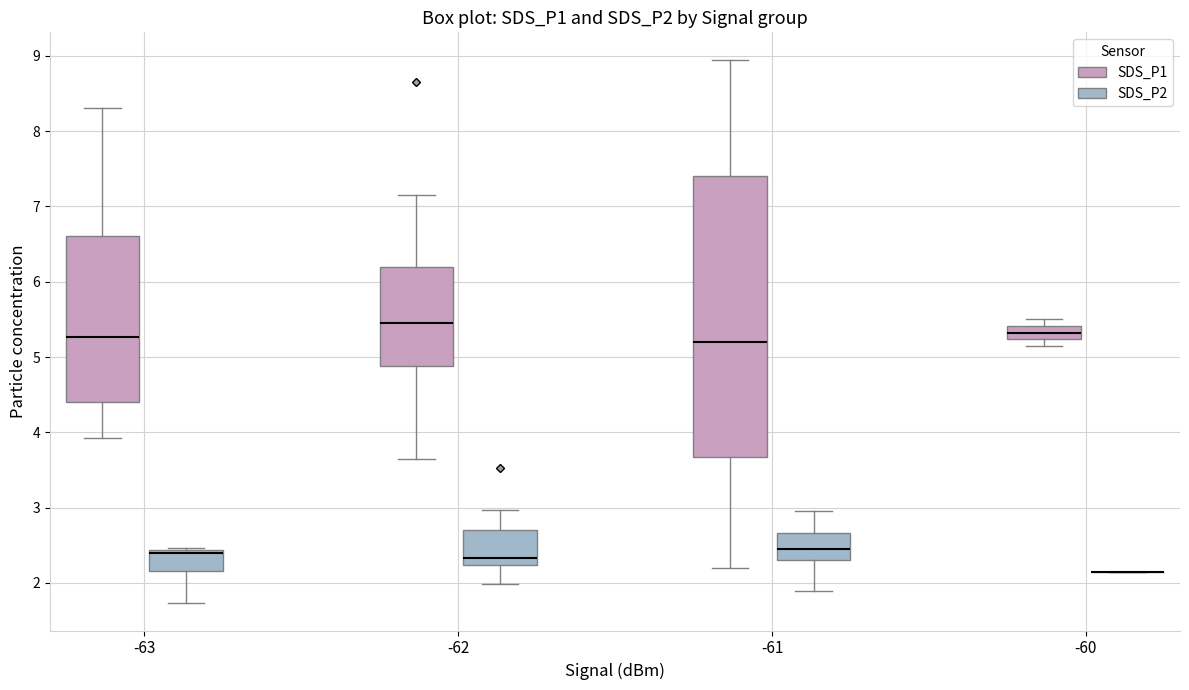

Reading left to right, read every box against the y-axis: the position of its median line, the range the box covers, and the ends of its whiskers. The values are not printed on the chart, so give them approximately, as read against the axis.

-63 (SDS_P1): median 5.3, box 4.4 to 6.6, whiskers 3.9 to 8.3
-63 (SDS_P2): median 2.4 (just below the box's upper edge), box 2.2 to 2.4, whiskers 1.7 to 2.5
-62 (SDS_P1): median 5.5, box 4.9 to 6.2, whiskers 3.7 to 7.2
-62 (SDS_P2): median 2.3, box 2.2 to 2.7, whiskers 2.0 to 3.0
-61 (SDS_P1): median 5.2, box 3.7 to 7.4, whiskers 2.2 to 9.0
-61 (SDS_P2): median 2.5, box 2.3 to 2.7, whiskers 1.9 to 3.0
-60 (SDS_P1): median 5.3, box 5.2 to 5.4, whiskers 5.2 (below the box's lower edge) to 5.5
-60 (SDS_P2): box collapsed to a line at 2.2, whiskers 2.2 to 2.2